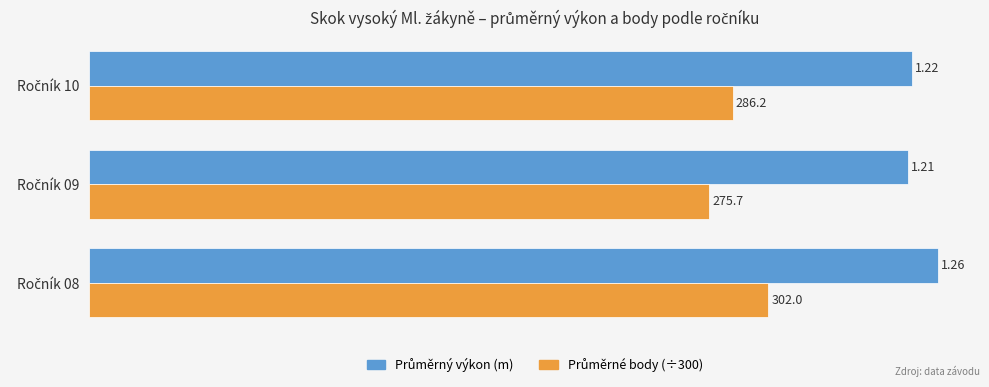

Count the number of data series in this chart.

2